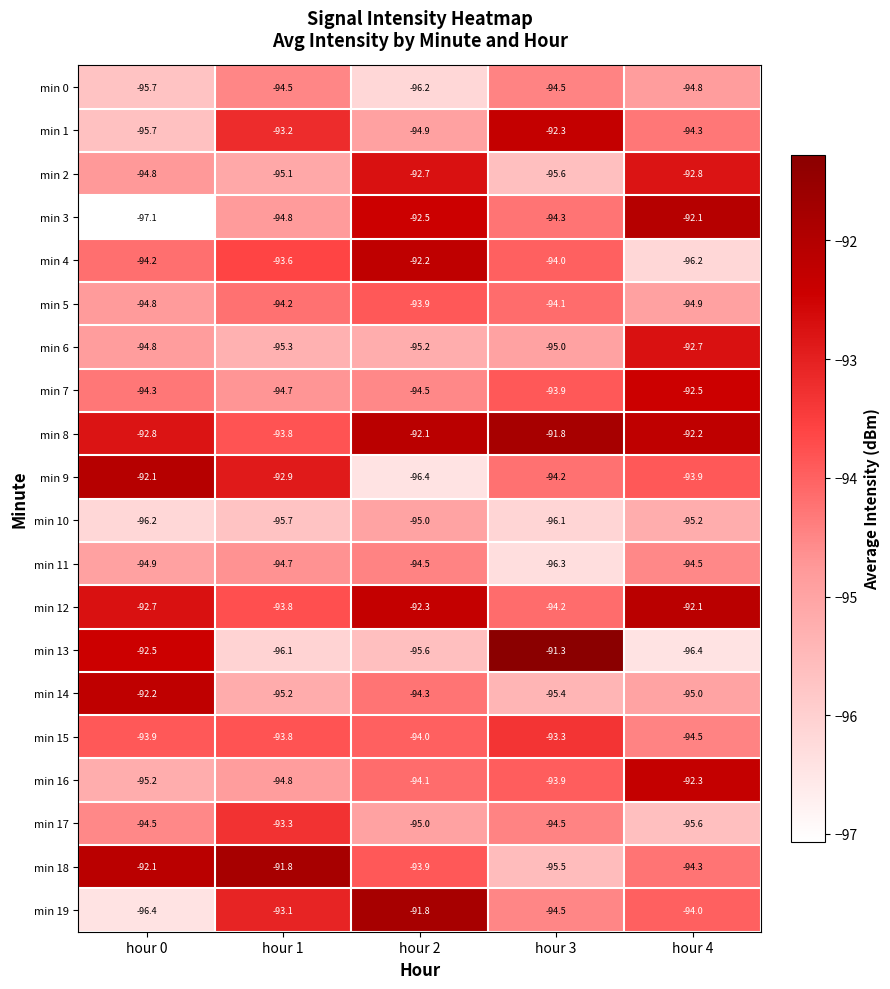

What value does the min 5 series have at hour 1?

-94.2